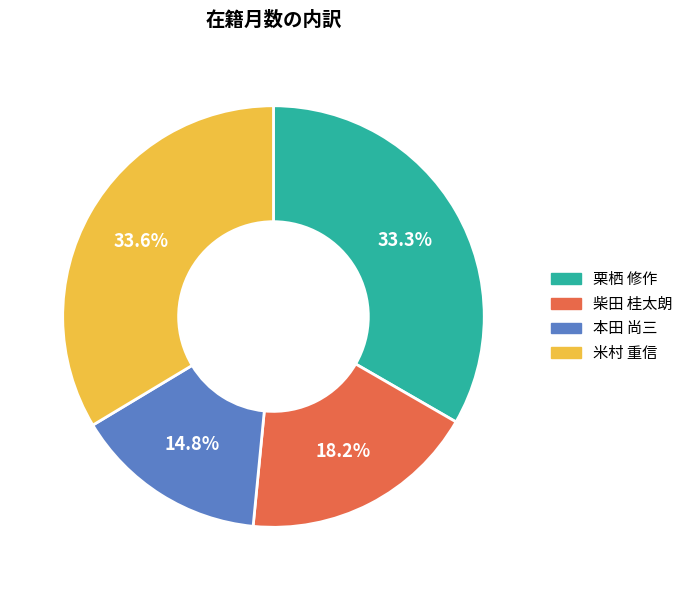

To the nearest percent, what percentage of the pie is 栗栖 修作?

33%